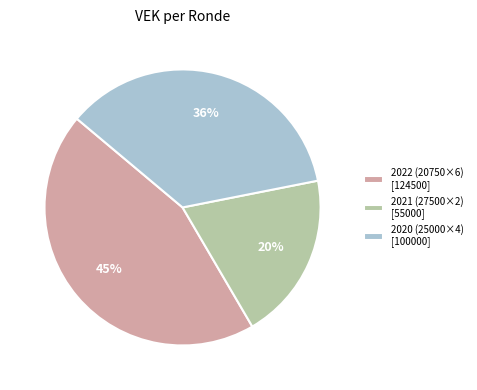

Which has a higher value, 2021 (27500×2) [55000] or 2020 (25000×4) [100000]?

2020 (25000×4) [100000]